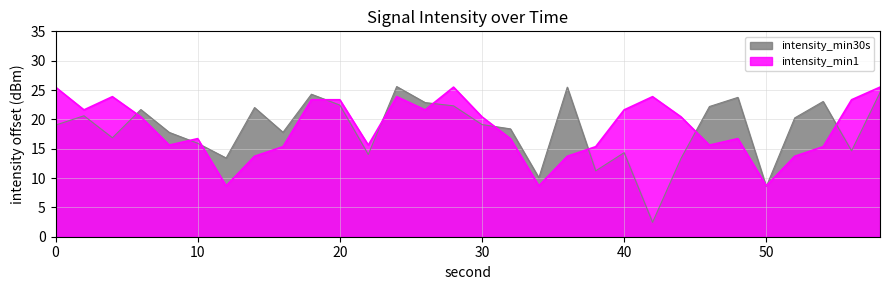

Count the number of data series in this chart.

2